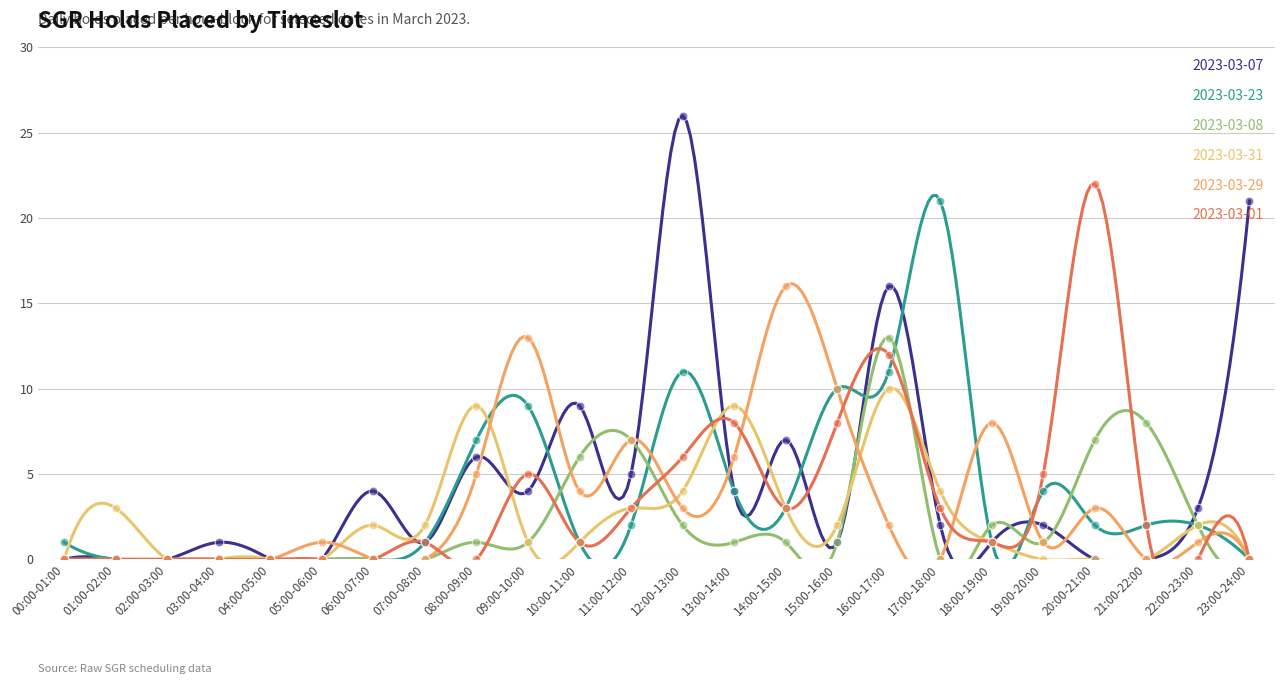

Which series reaches the maximum Y coordinate?

2023-03-07